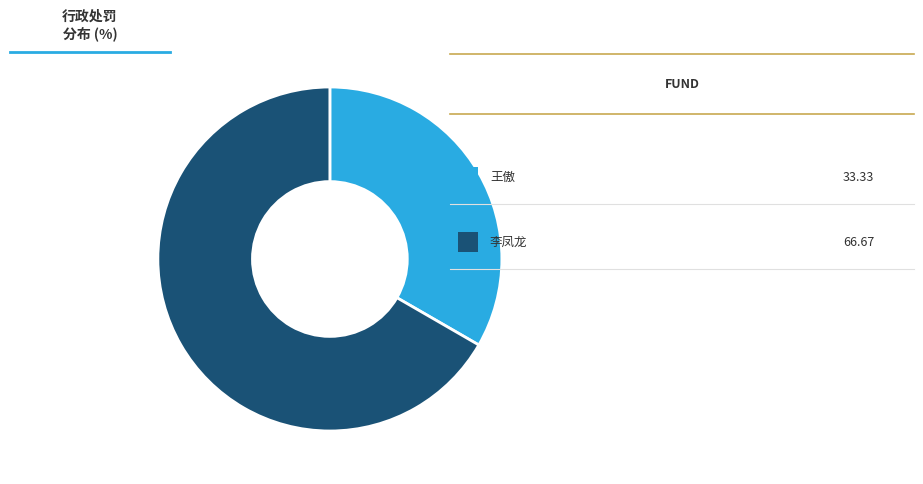

Is it true that 王傲 is 33% of the pie?

True